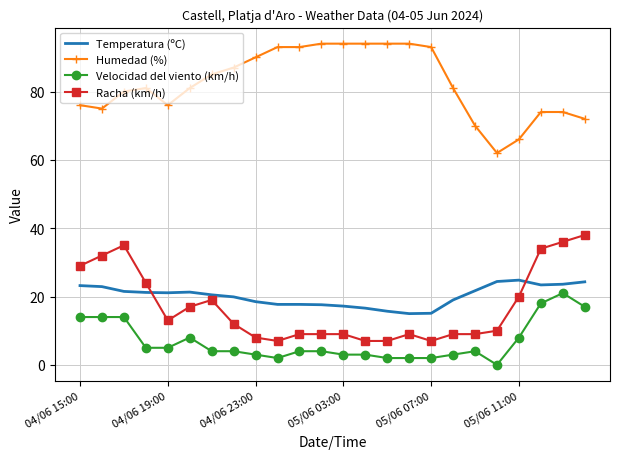

What is the highest value of the Humedad (%) series?

94.0